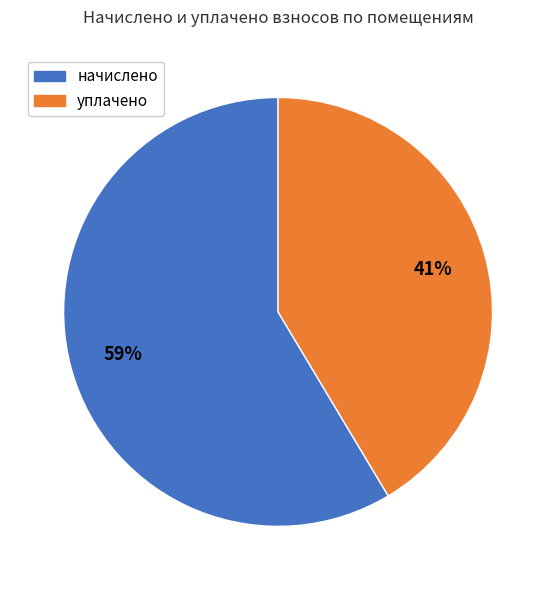

How many segments does this pie chart have?

2